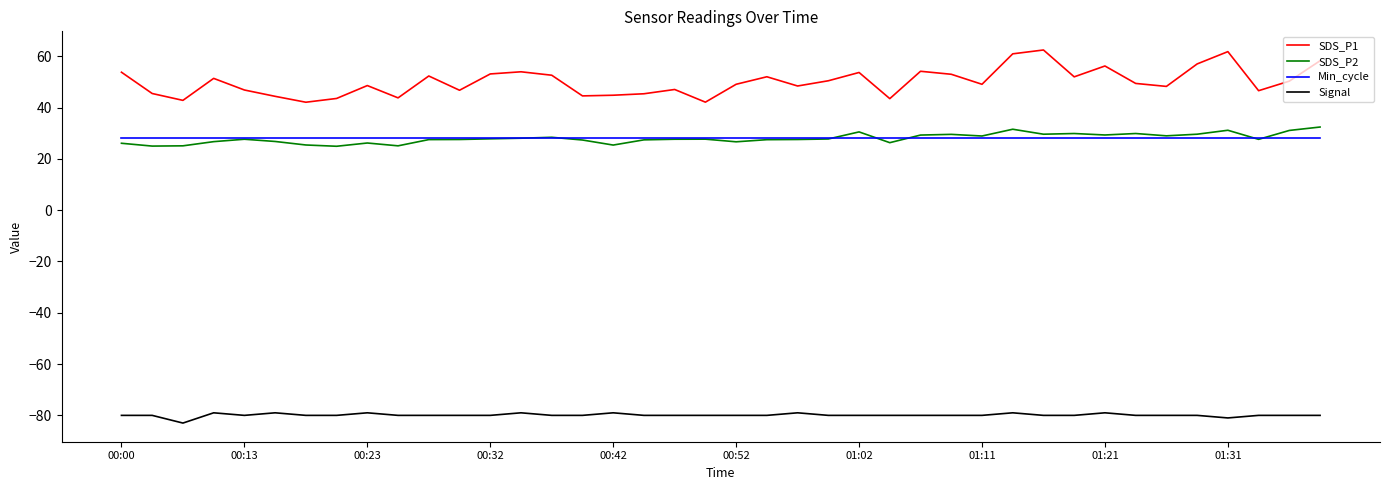

At how many categories does at least one series exceed 1?

40